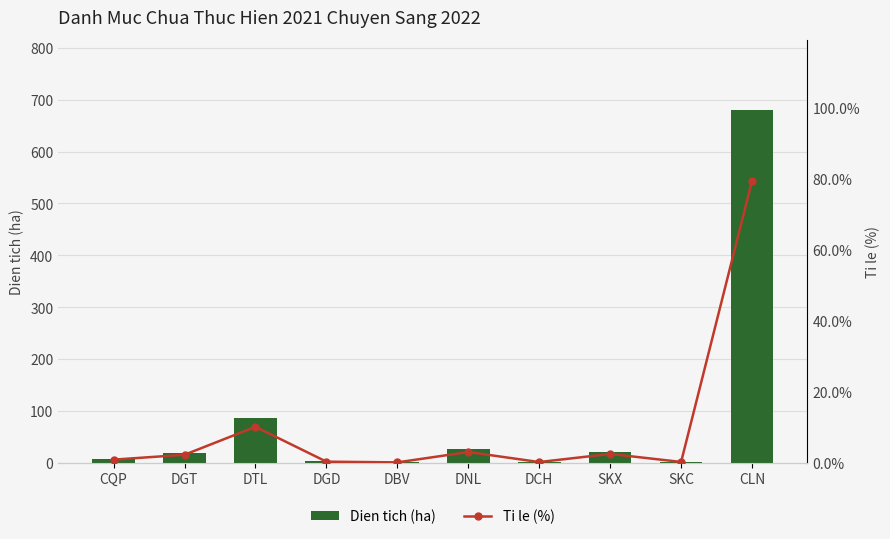

Rank the series by their average value, from lowest to highest.

Ti le (%), Dien tich (ha)